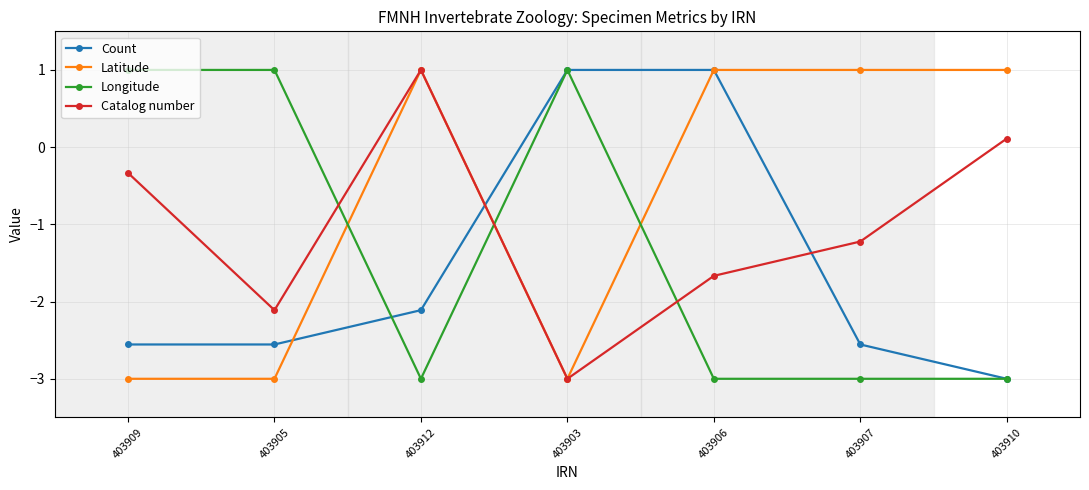

Between which two adjacent categories do Longitude and Catalog number first intersect?

403905 and 403912